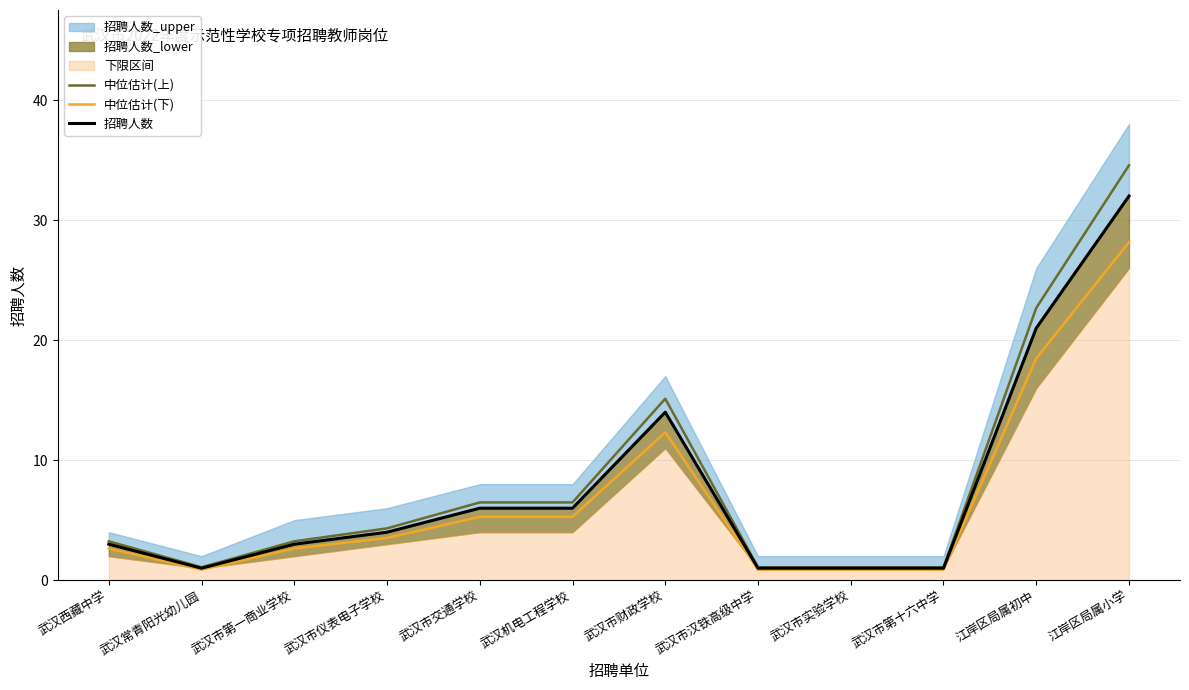

True or false: 中位估计(上) and 中位估计(下) intersect in this chart.

False